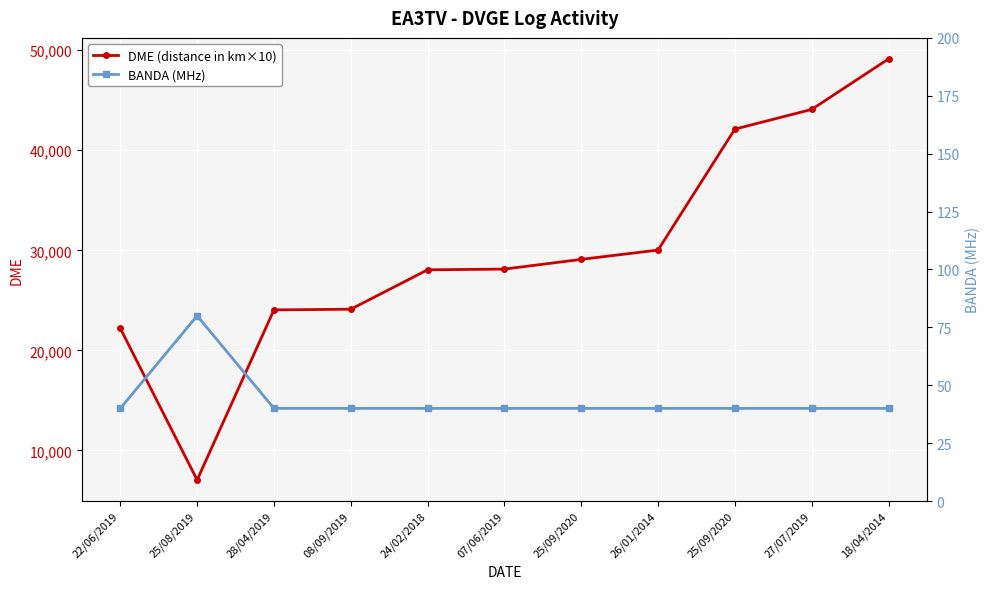

Is it true that DME (distance in km×10) equals 14778 at 24/02/2018?

False